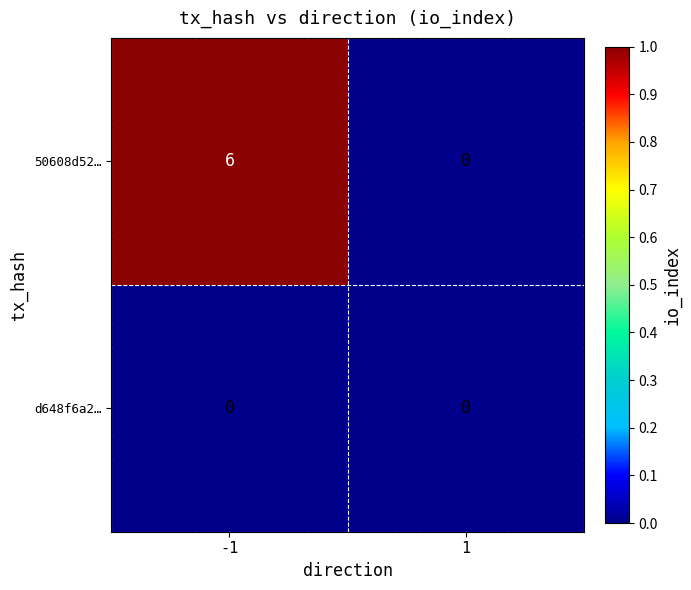

How many categories are shown in the chart?

2